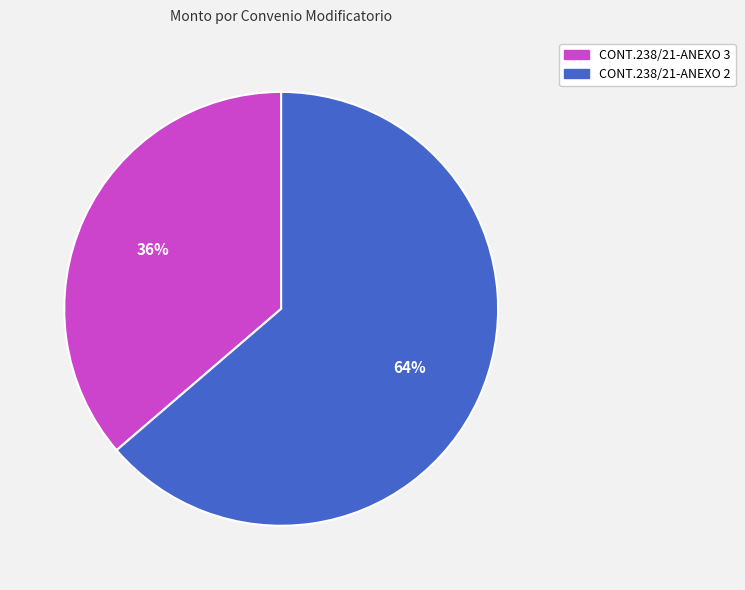

To the nearest percent, what is the average slice percentage?

50%